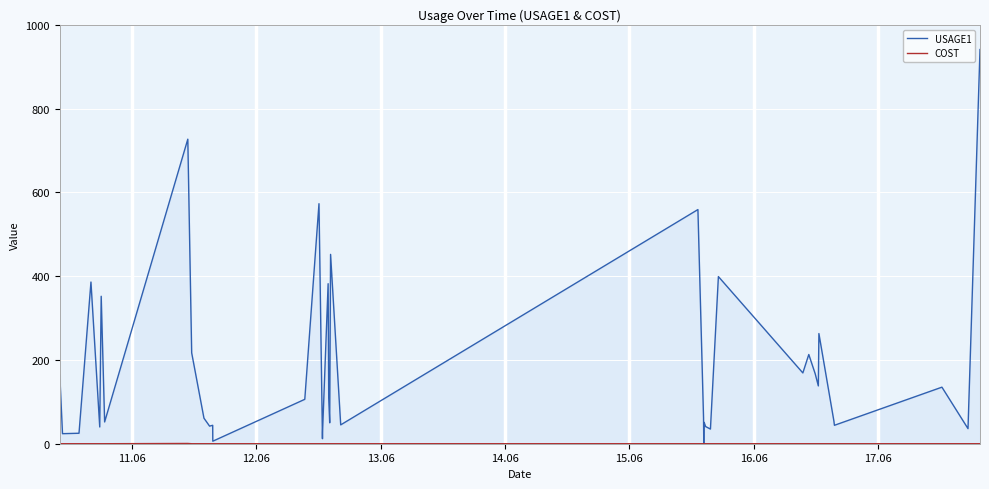

What is the difference between the second highest and minimum values in the USAGE1 series?

726.0